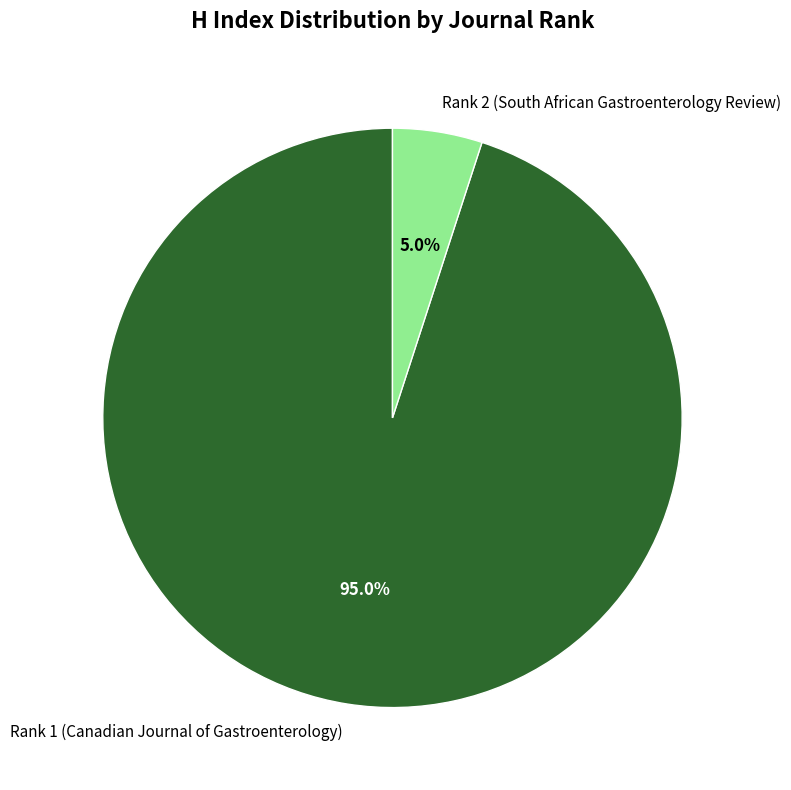

What is the total percentage of Rank 2 (South African Gastroenterology Review) and Rank 1 (Canadian Journal of Gastroenterology)?

100.0%